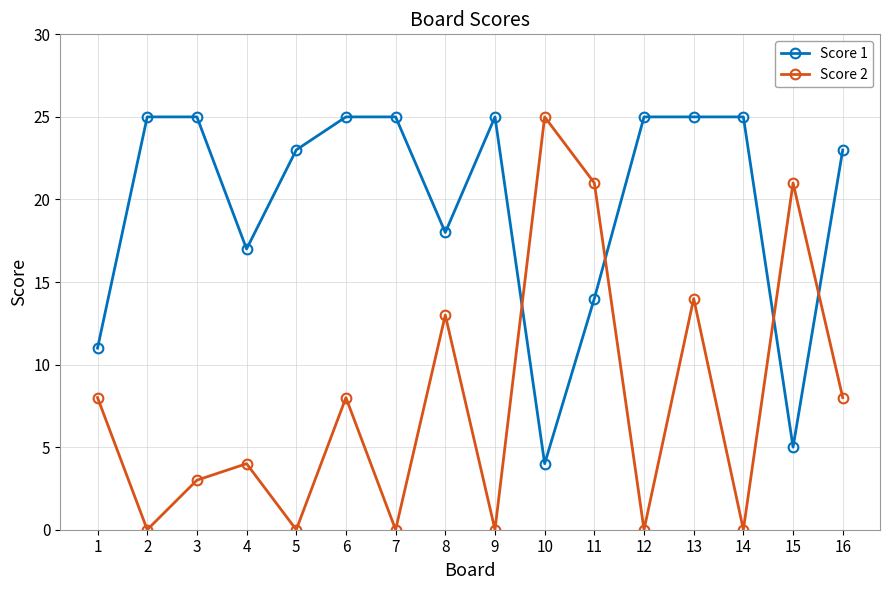

How many series are shown in this chart?

2